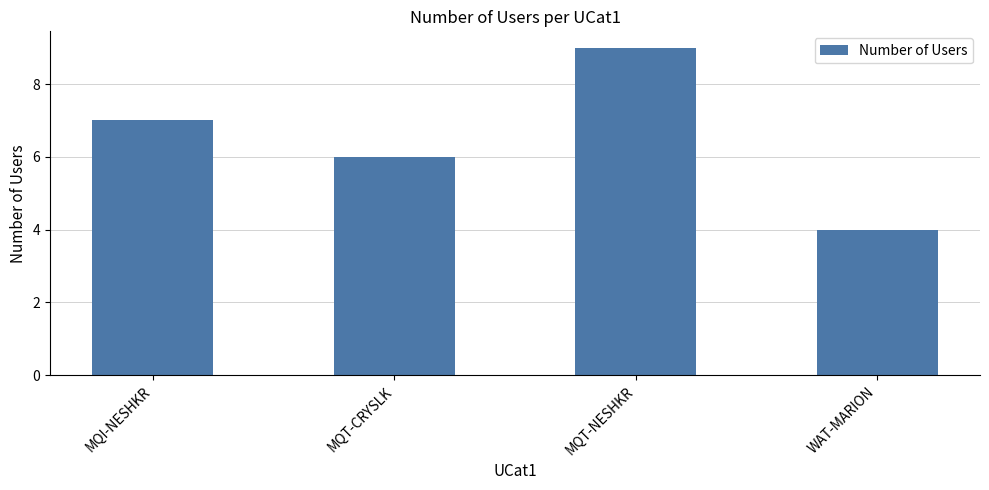

Does the chart contain any negative values?

No